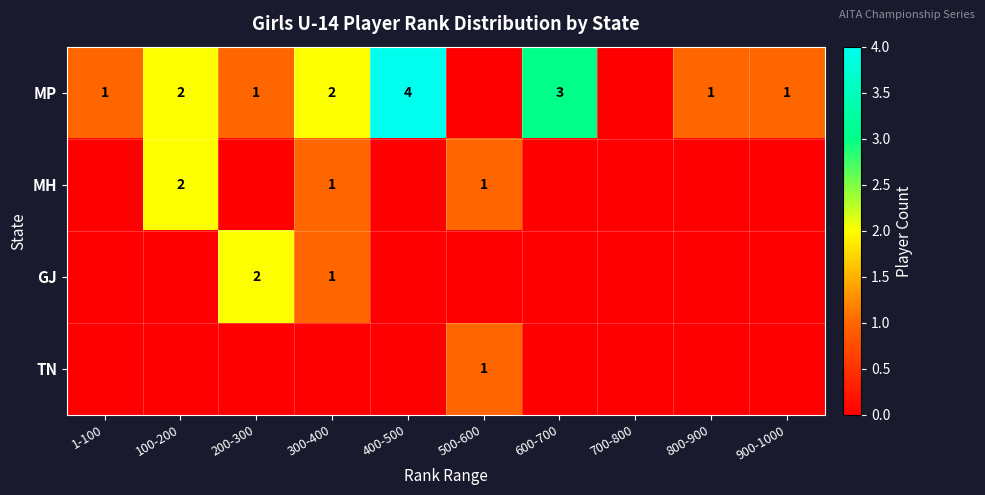

True or false: MP has a value of 4 at 600-700.

False